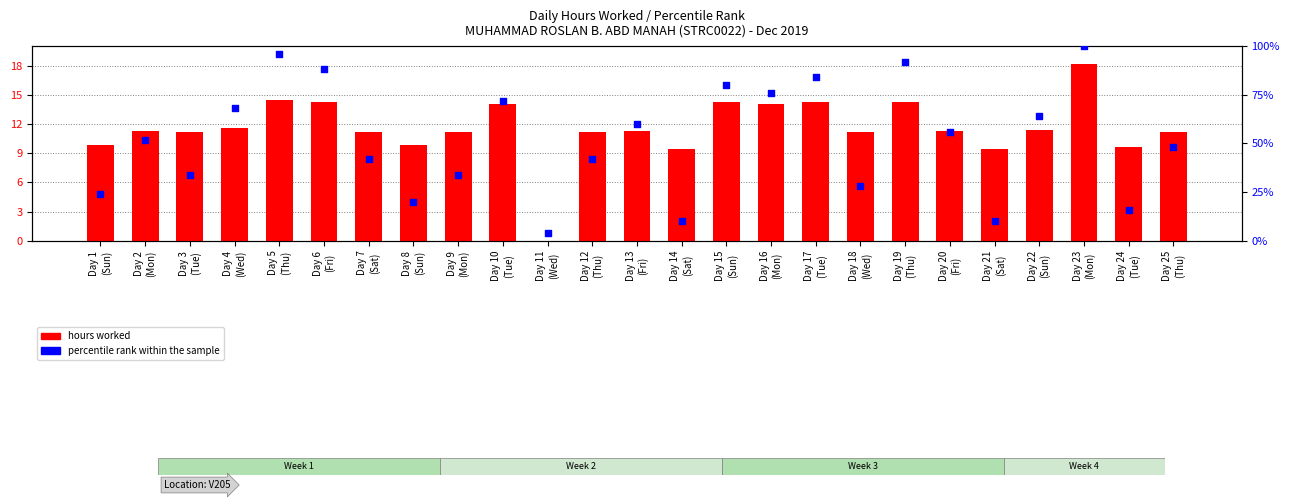

Which series reaches the minimum Y coordinate?

hours worked